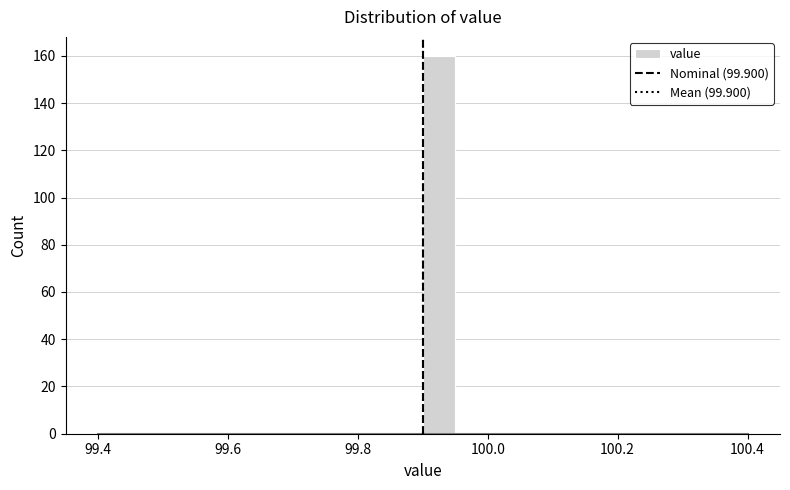

Around what value on the x-axis is the tallest bar? Give the approximate position of its centre, as read against the axis.

99.92